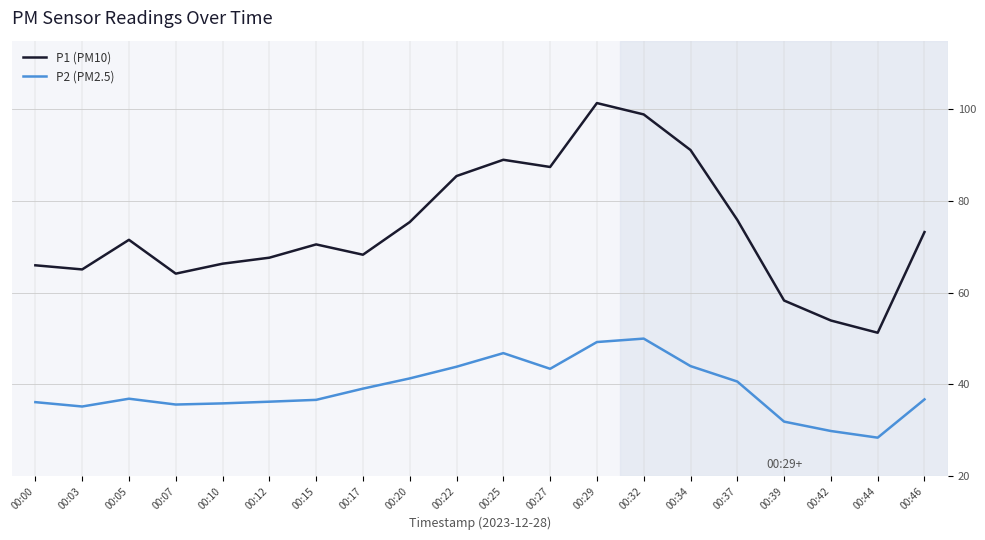

What is the difference between the maximum and second lowest values in the P1 (PM10) series?

47.5